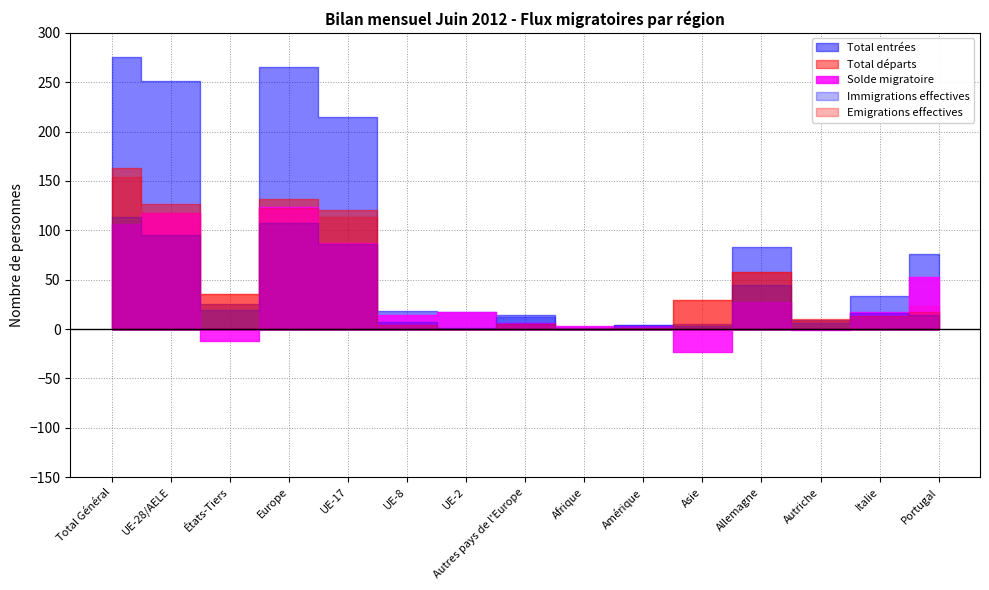

What is the difference between the Total entrées values at Amérique and Total Général?

272